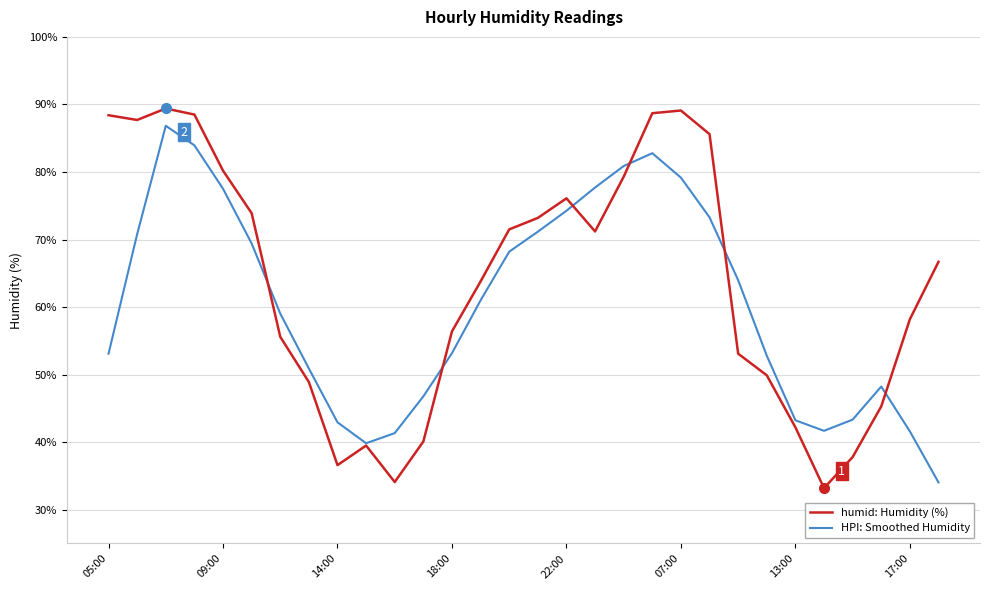

Which series has the widest spread of values?

humid: Humidity (%)